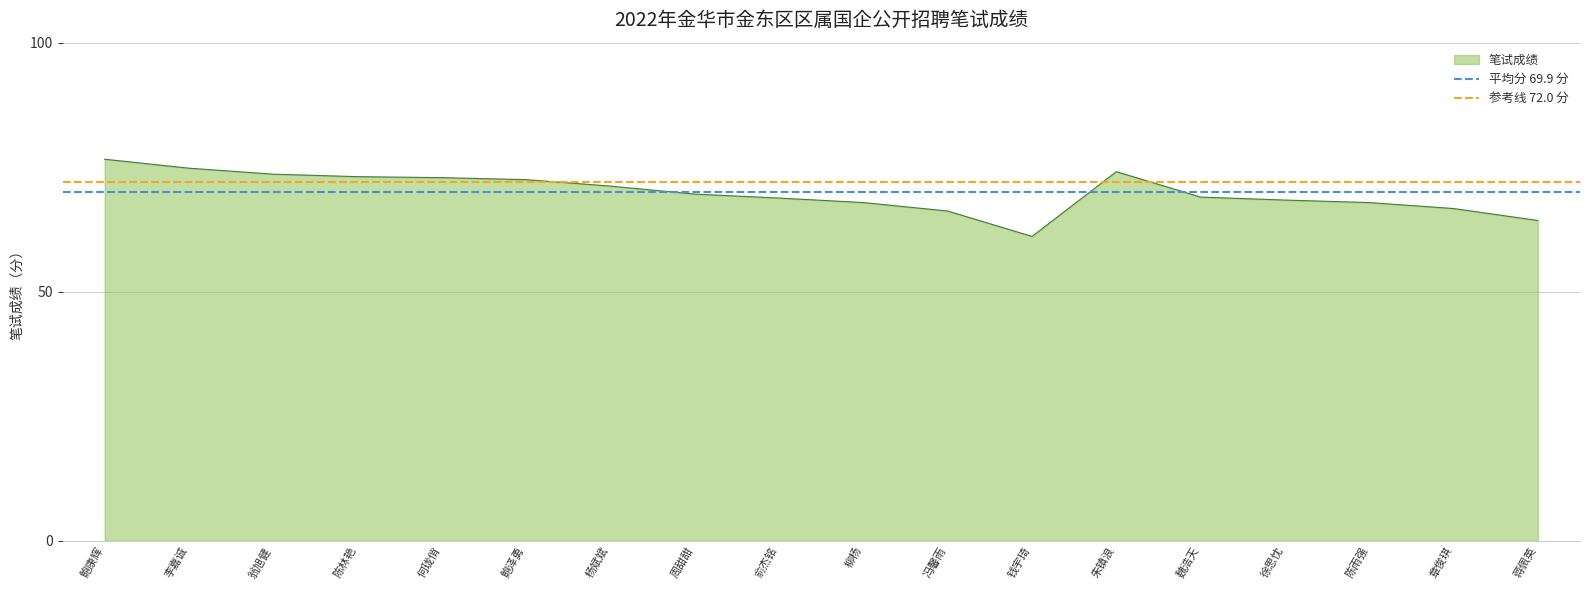

What is the minimum value for 笔试成绩?

61.1